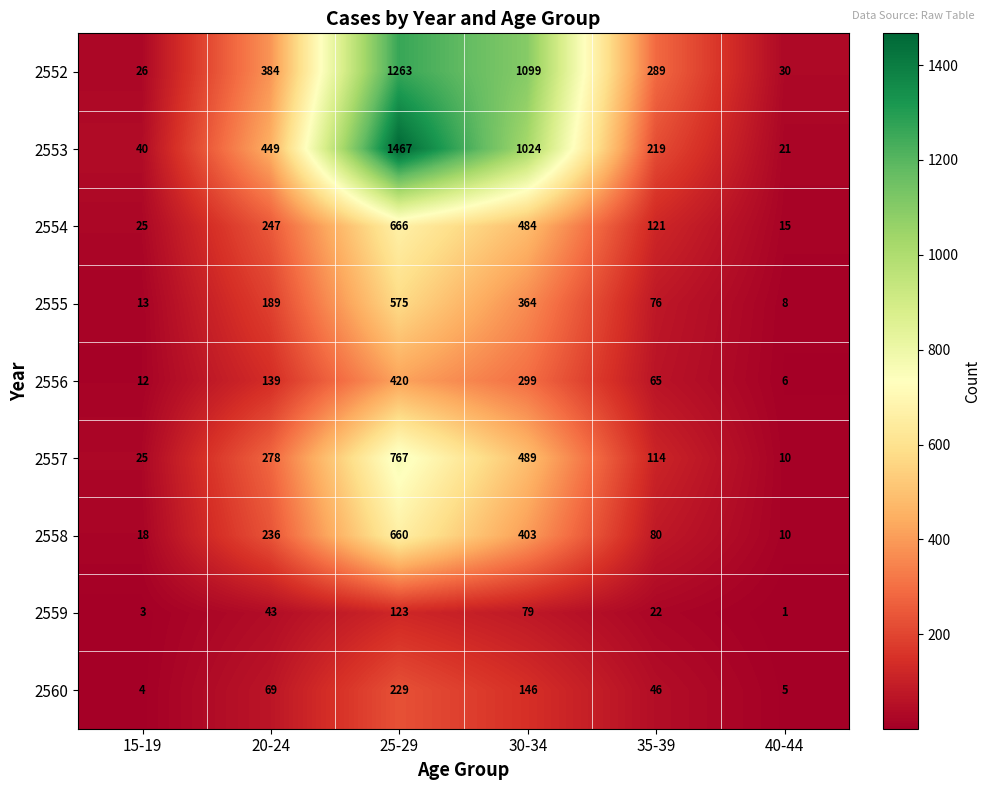

Which series has the widest spread of values?

2553